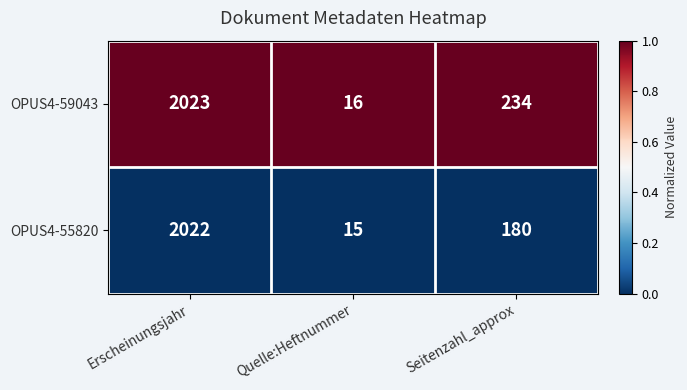

Between Erscheinungsjahr and Seitenzahl_approx, which series saw the biggest shift?

OPUS4-55820